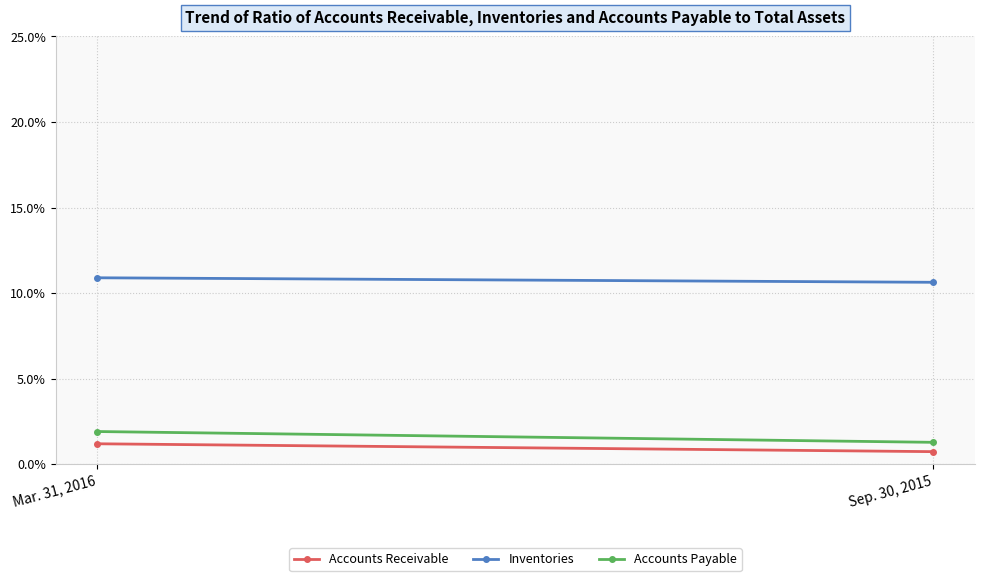

How many data points does each series have?

2